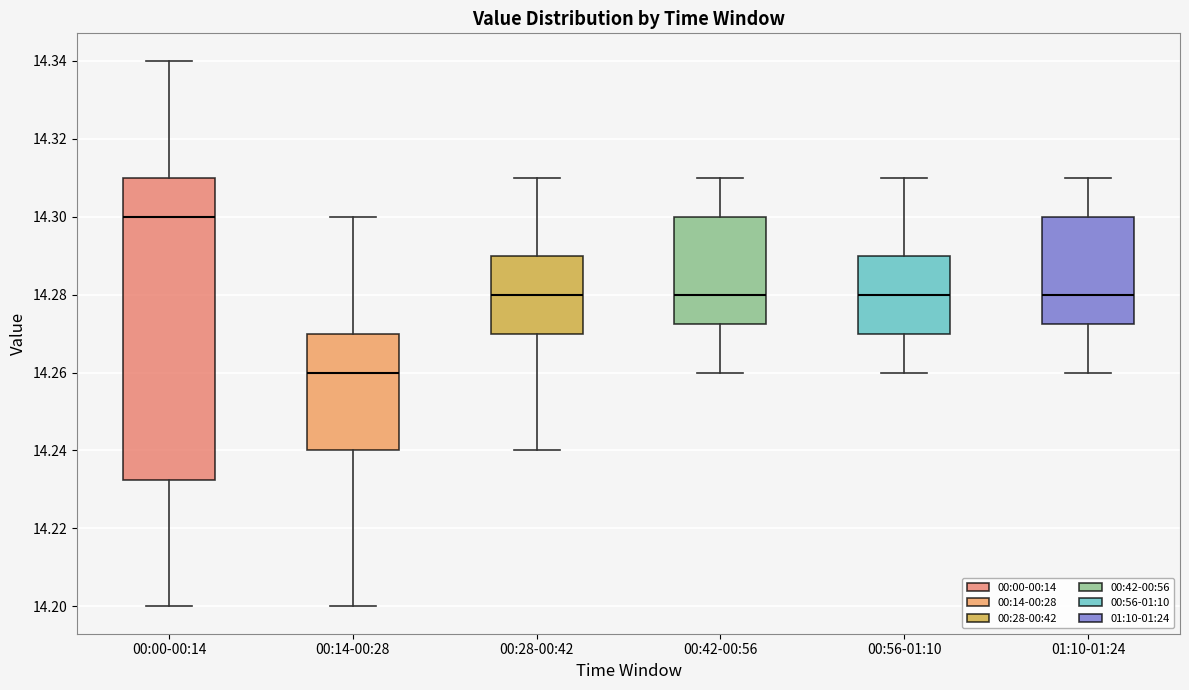

Reading left to right, read every box against the y-axis: the position of its median line, the range the box covers, and the ends of its whiskers. The values are not printed on the chart, so give them approximately, as read against the axis.

00:00-00:14: median 14.300, box 14.232 to 14.310, whiskers 14.200 to 14.340
00:14-00:28: median 14.260, box 14.240 to 14.270, whiskers 14.200 to 14.300
00:28-00:42: median 14.280, box 14.270 to 14.290, whiskers 14.240 to 14.310
00:42-00:56: median 14.280, box 14.272 to 14.300, whiskers 14.260 to 14.310
00:56-01:10: median 14.280, box 14.270 to 14.290, whiskers 14.260 to 14.310
01:10-01:24: median 14.280, box 14.272 to 14.300, whiskers 14.260 to 14.310